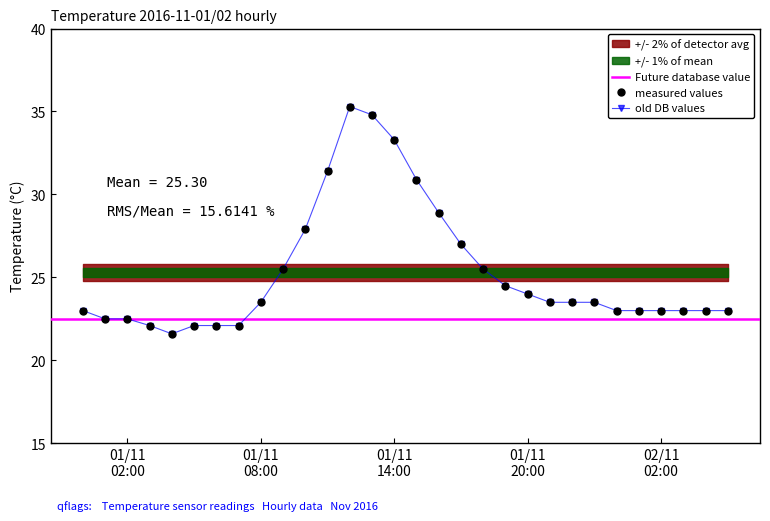

True or false: there are more than 1 points higher than both neighbors.

False